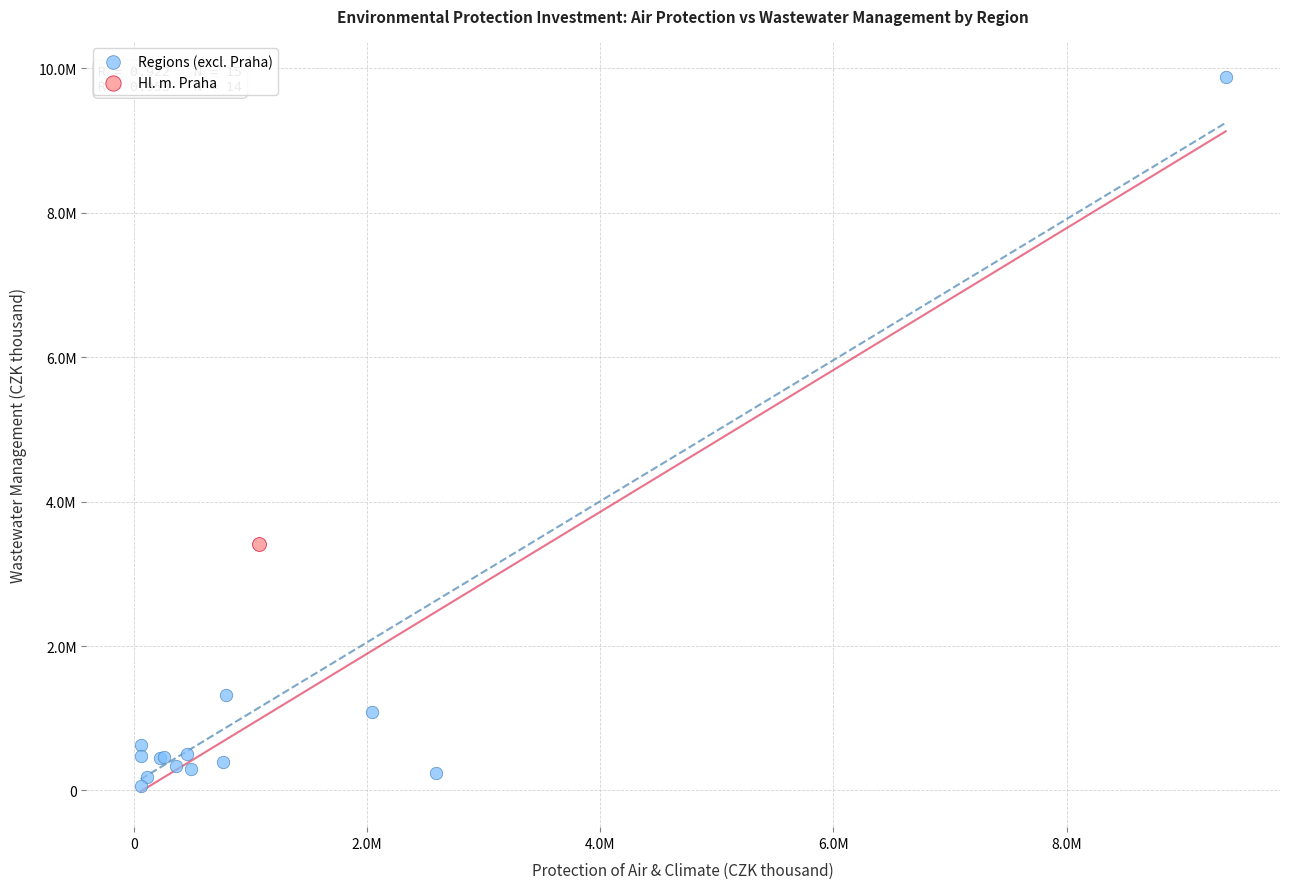

What are all the series names shown in the legend?

Regions (excl. Praha), Hl. m. Praha